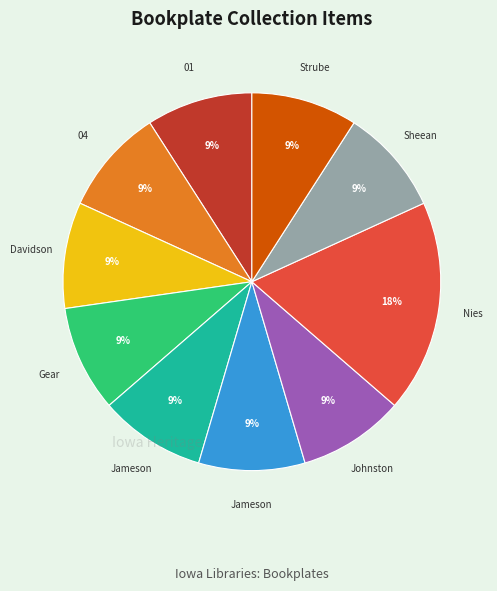

Does any single category account for the majority?

No